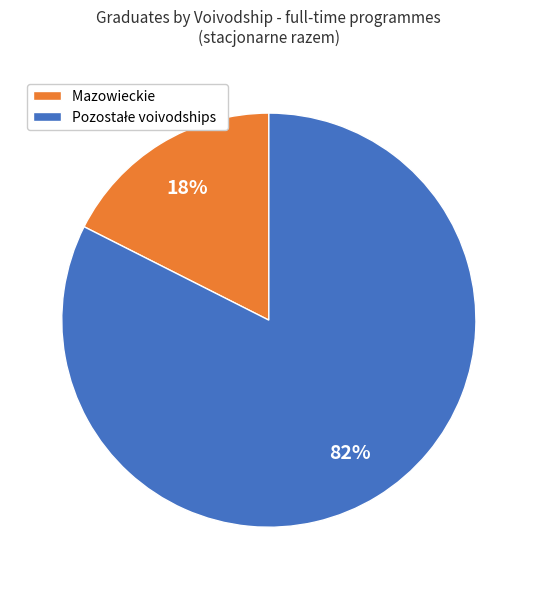

Does Mazowieckie account for over 50% of the chart?

No